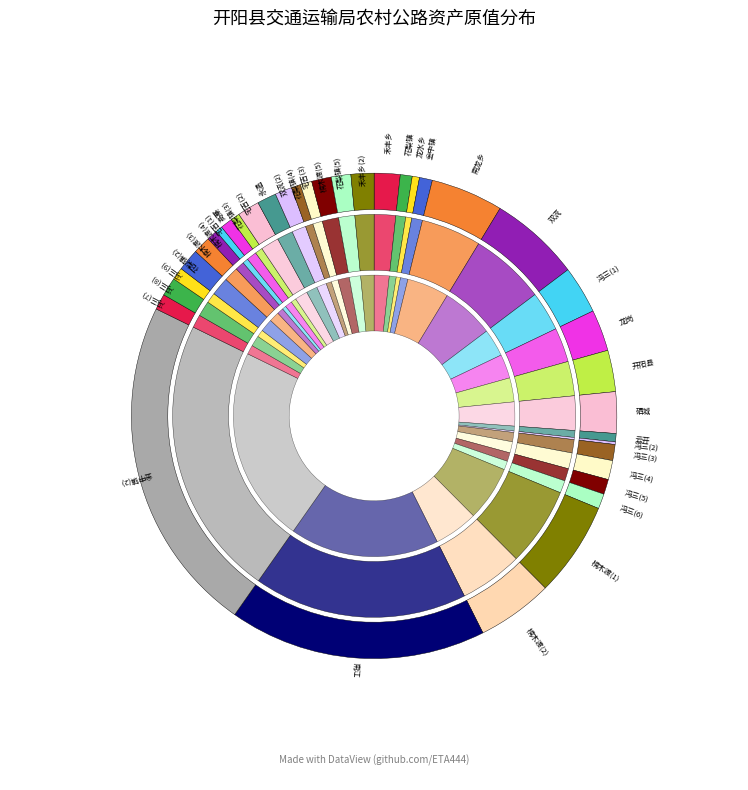

Combined, do 禾丰乡(2) and 云开 account for over 50%?

No